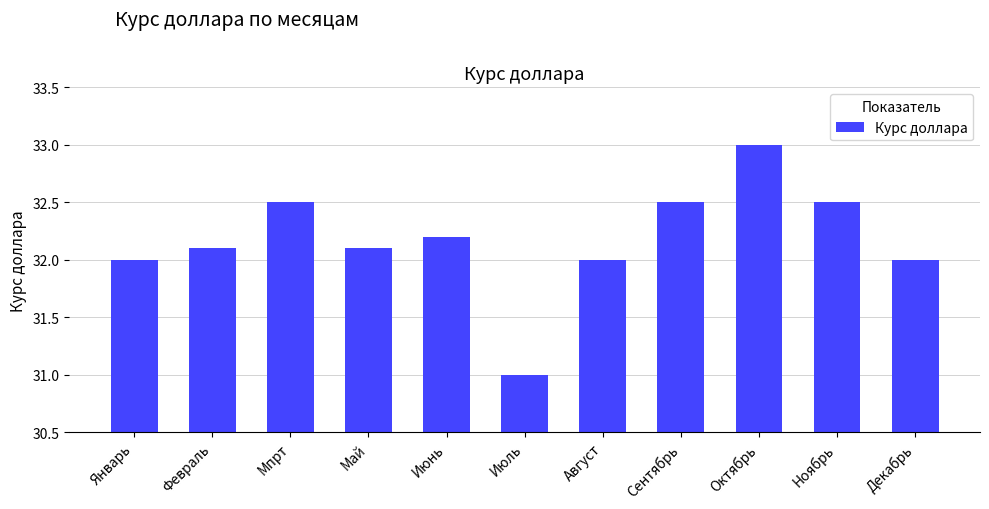

Which label corresponds to the smallest value in the chart?

Июль